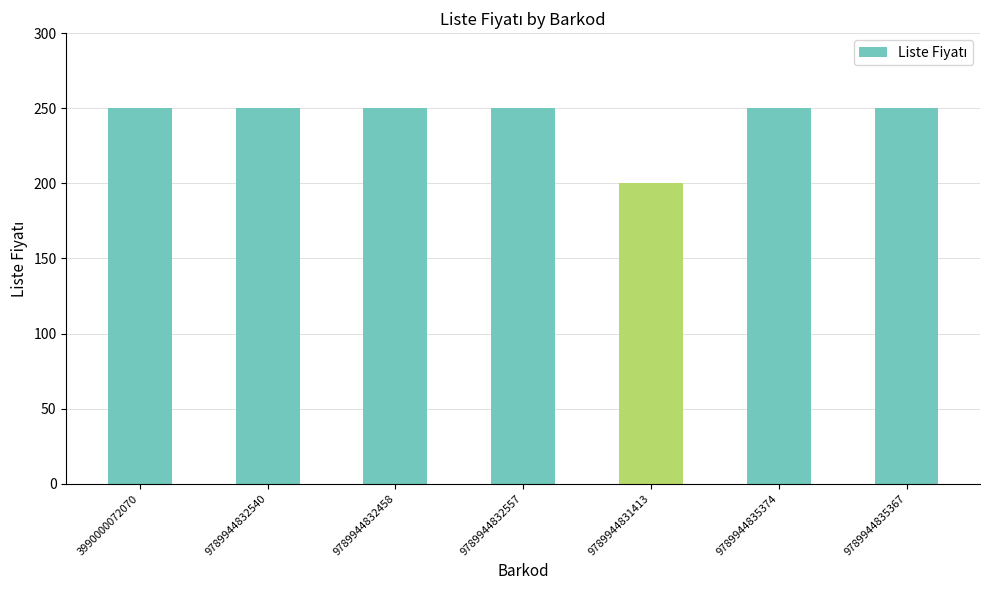

What is the difference between the second highest and minimum values?

50